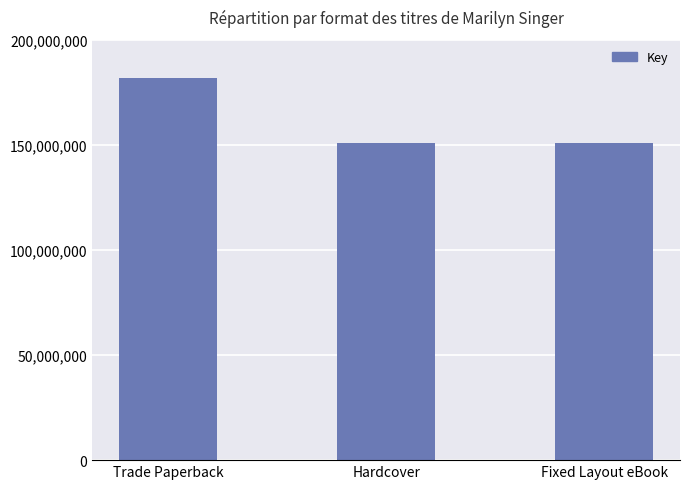

What is the average value?

161090583